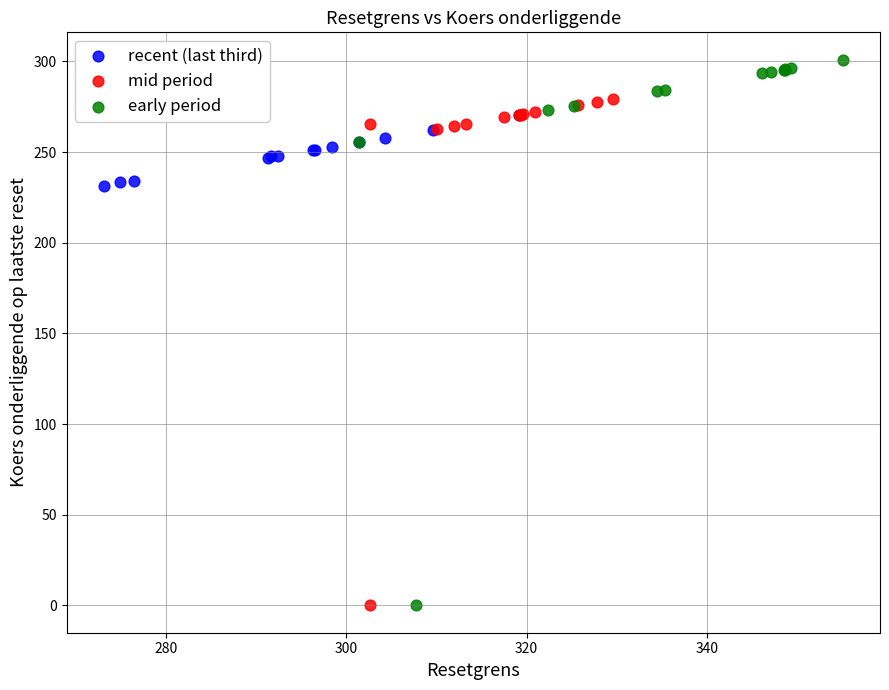

Which series contains the highest Y value?

early period